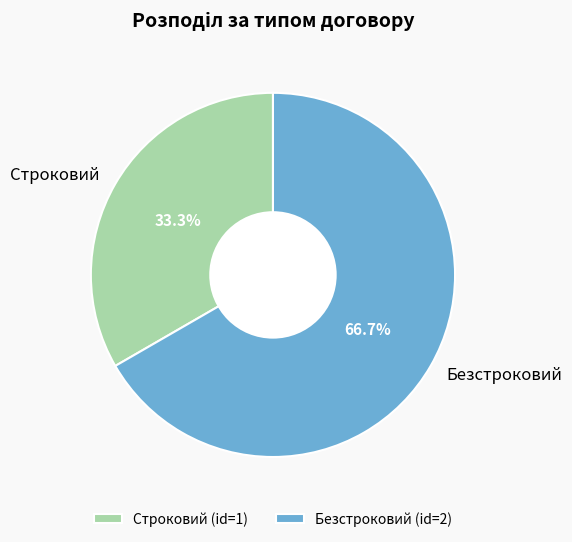

What percentage is the Строковий slice, to the nearest percent?

33%